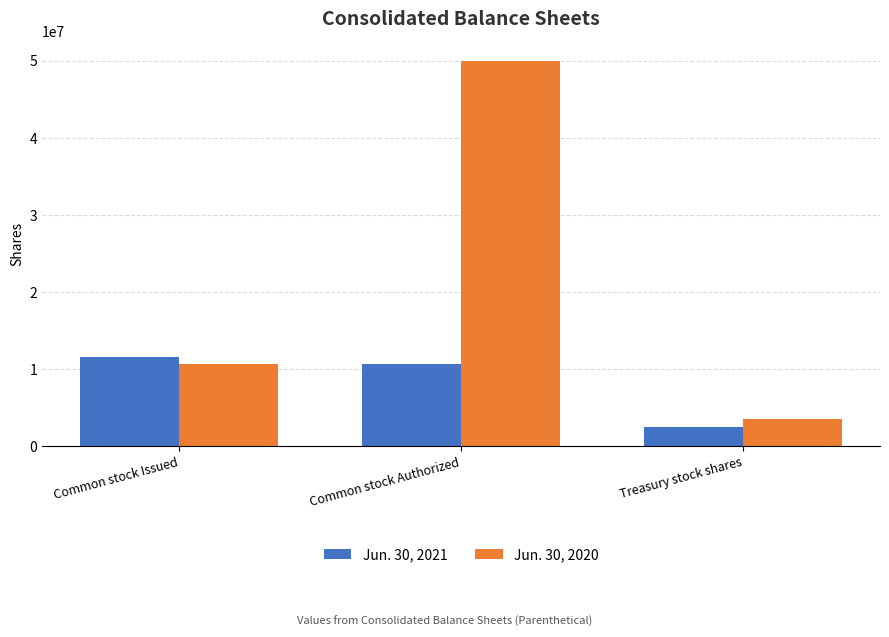

Count the Jun. 30, 2021 values in the range 2549208 to 11590281.

3